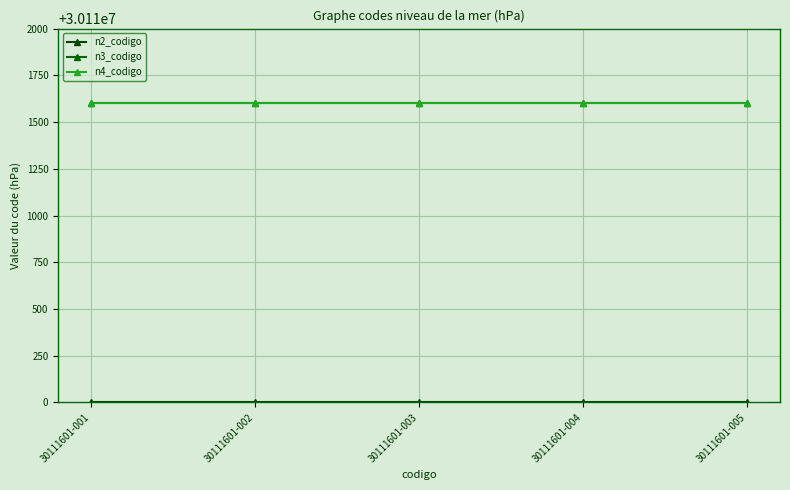

Where is n2_codigo nearest to the value 30110000?

30111601-001